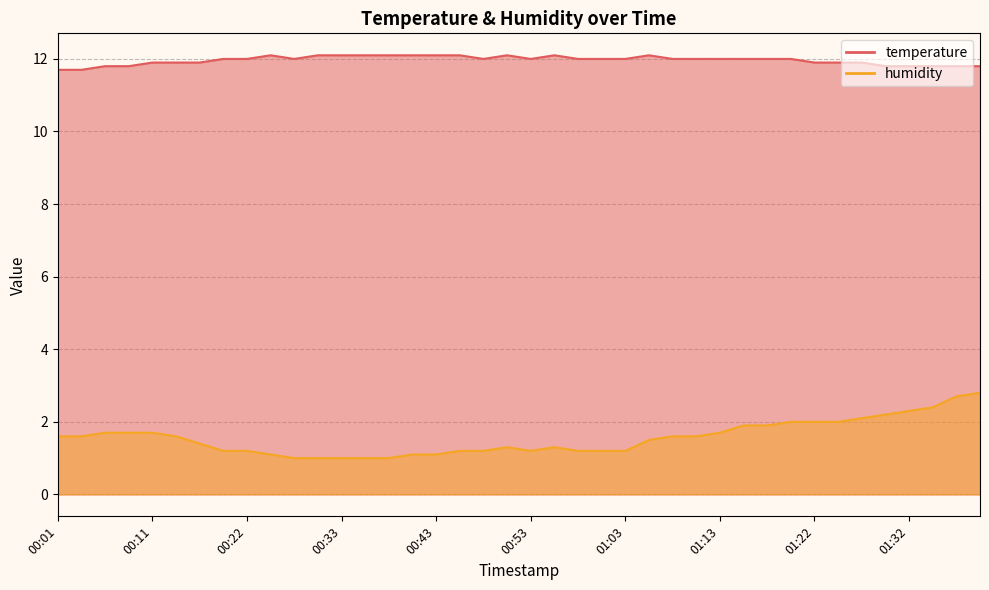

The temperature series shows 2.9 at 00:43. True or false?

False